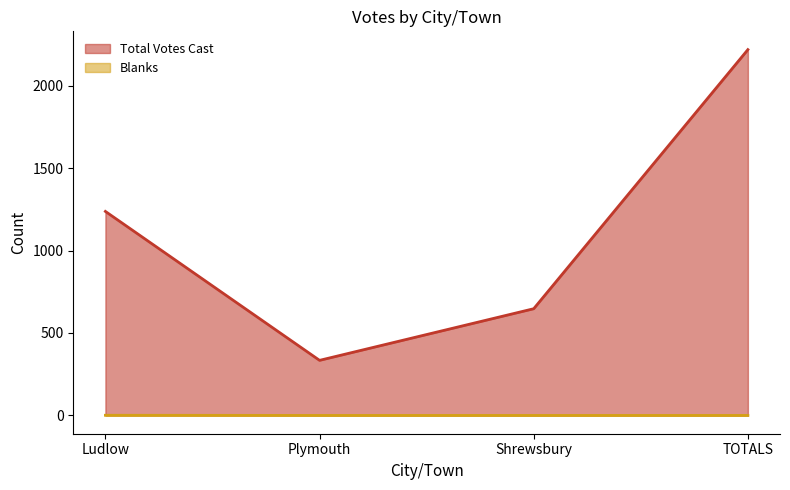

Read the Total Votes Cast value at Shrewsbury.

647